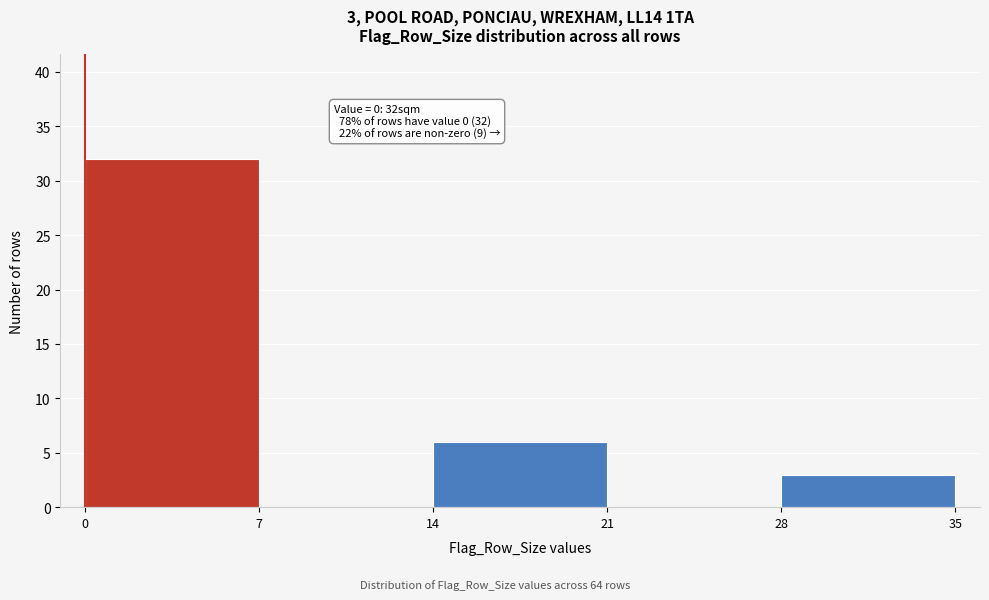

Over which range of the x-axis is the bar tallest?

0 to 7